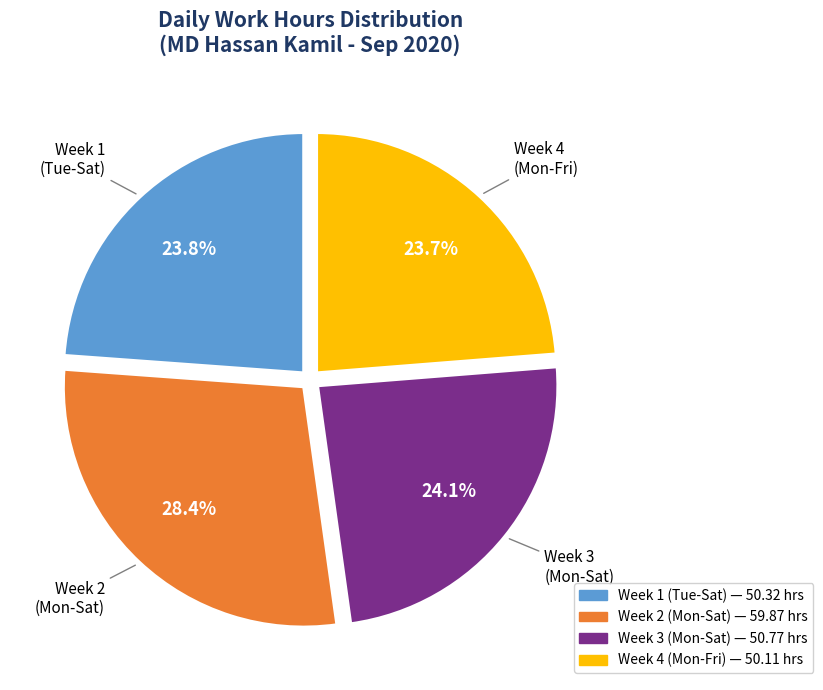

Does any single category account for the majority?

No